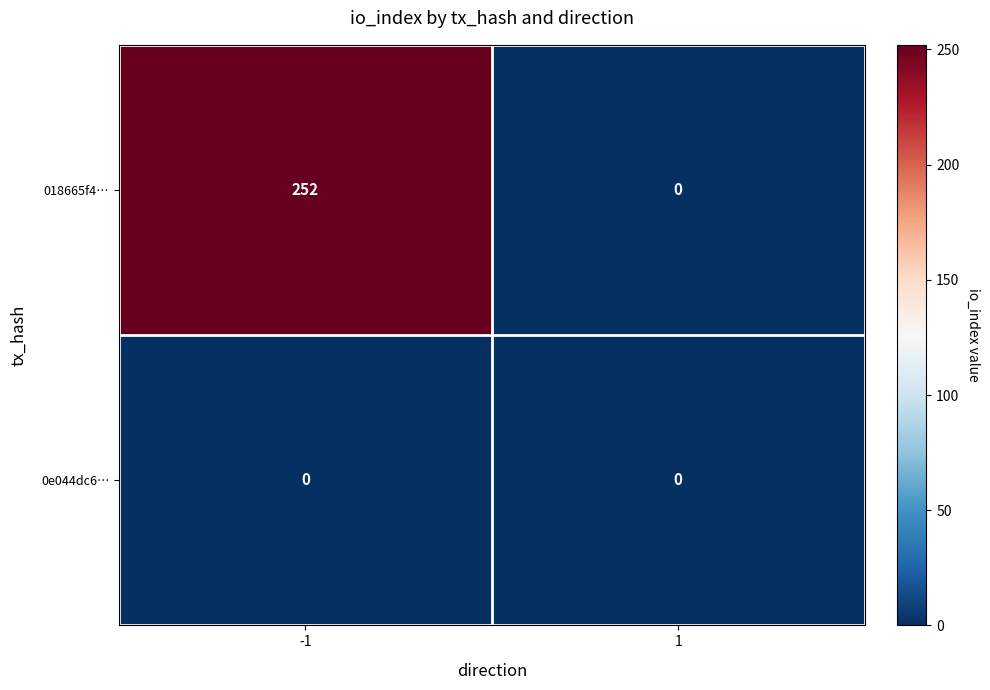

Which series has the largest total across all categories?

018665f4…